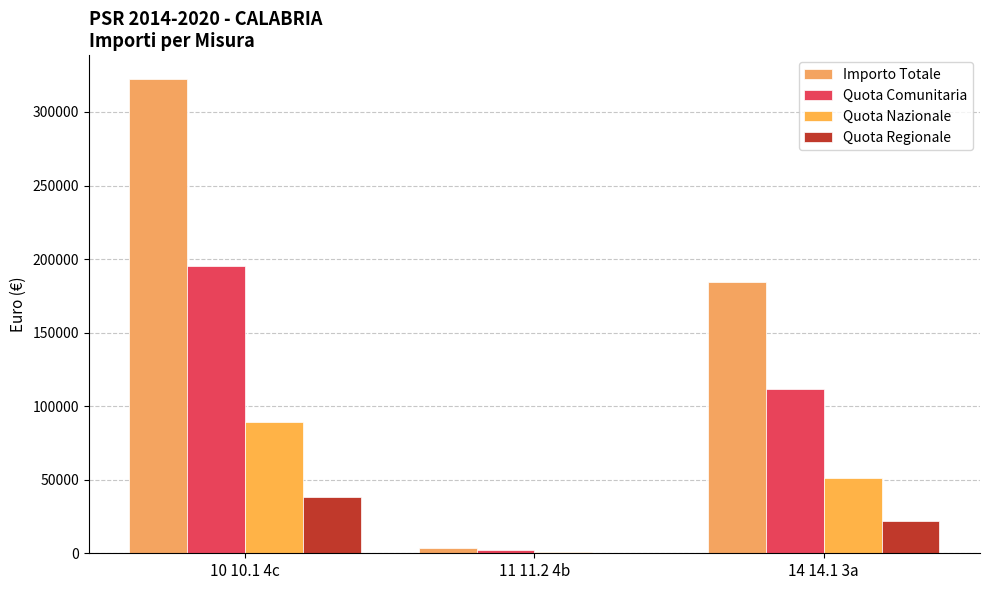

Which label corresponds to the largest value in the chart?

10 10.1 4c